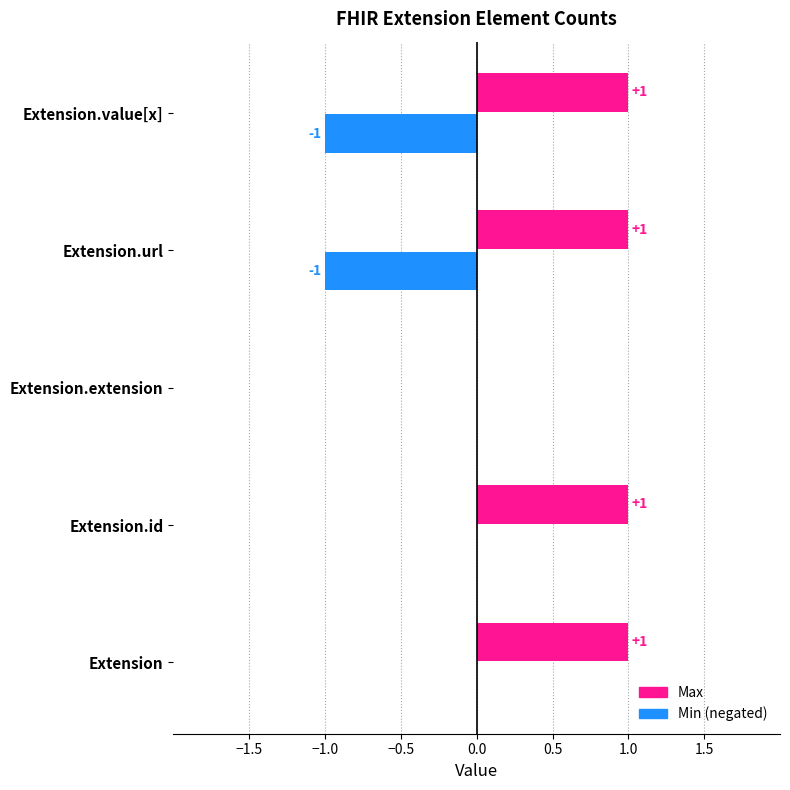

What position from the right is Extension?

5